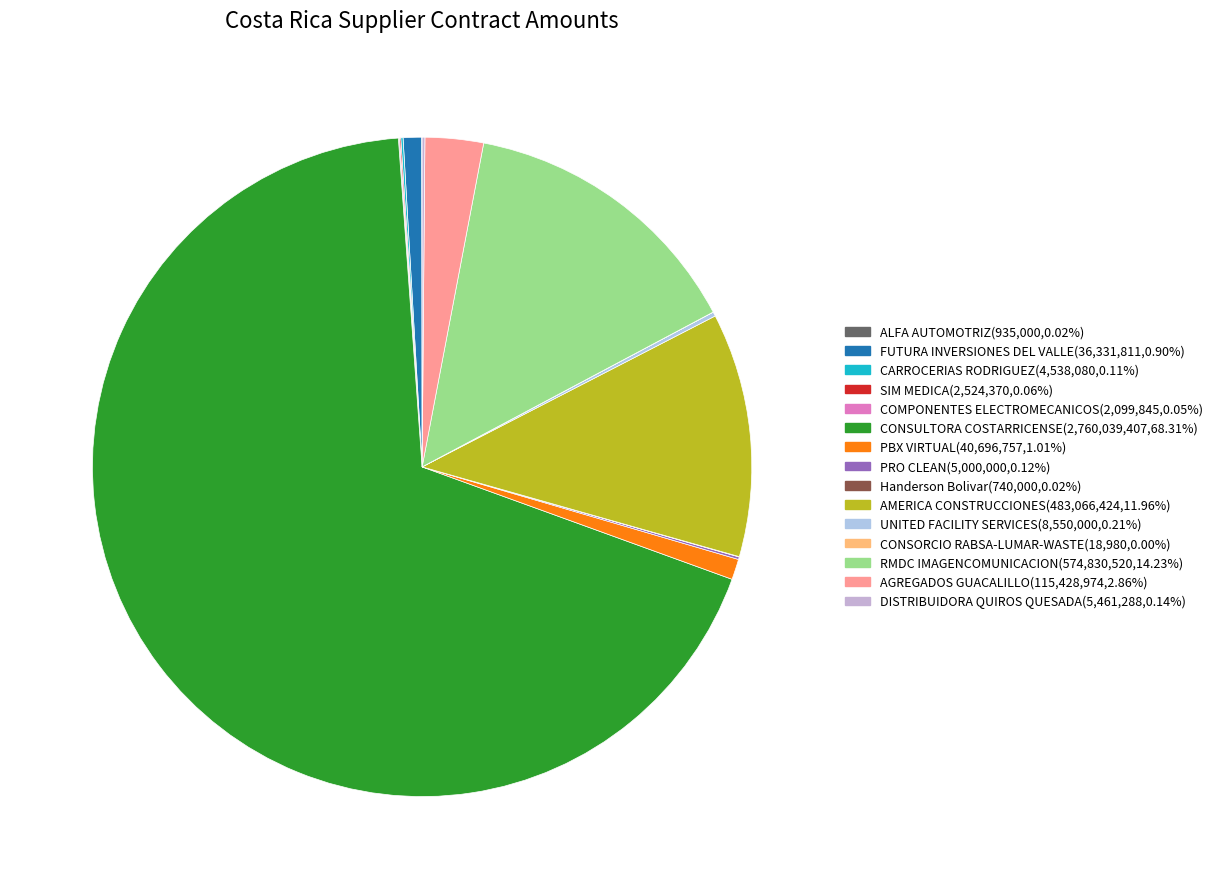

True or false: PBX VIRTUAL accounts for 1% of the total.

True